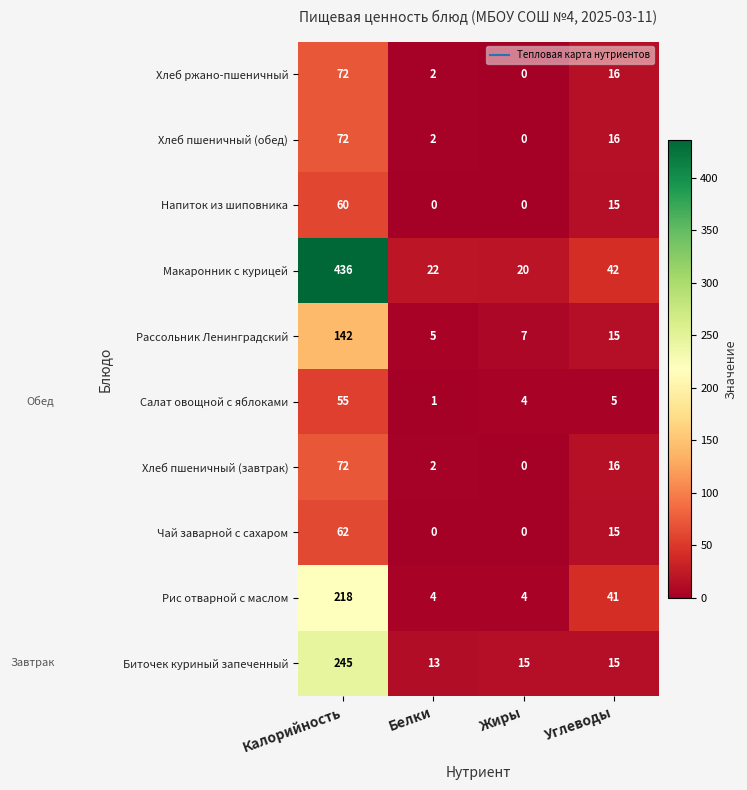

What is the sum of all Рассольник Ленинградский values?

169